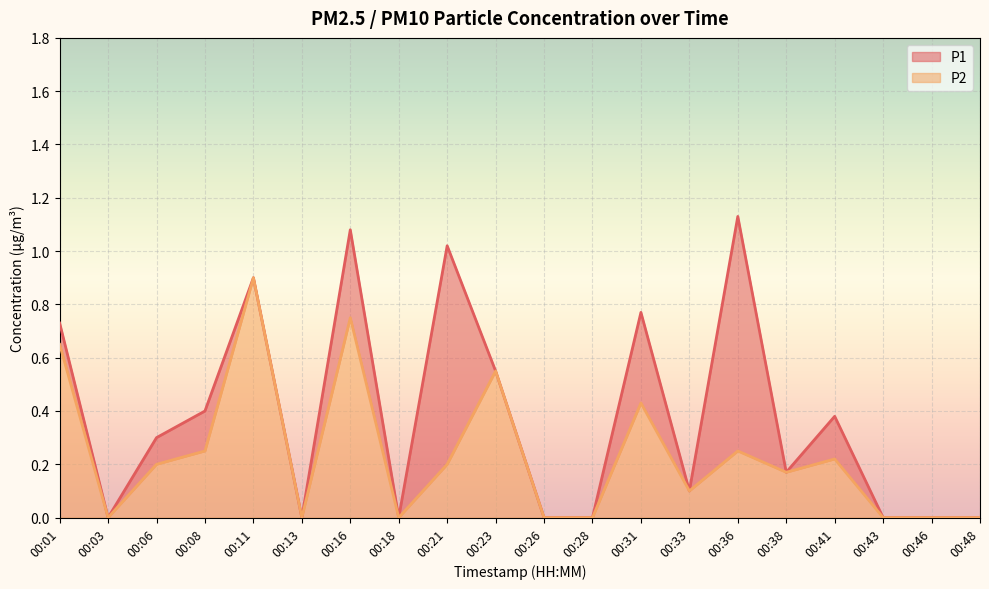

In P1, how many points are lower than both neighbors (excluding endpoints)?

5